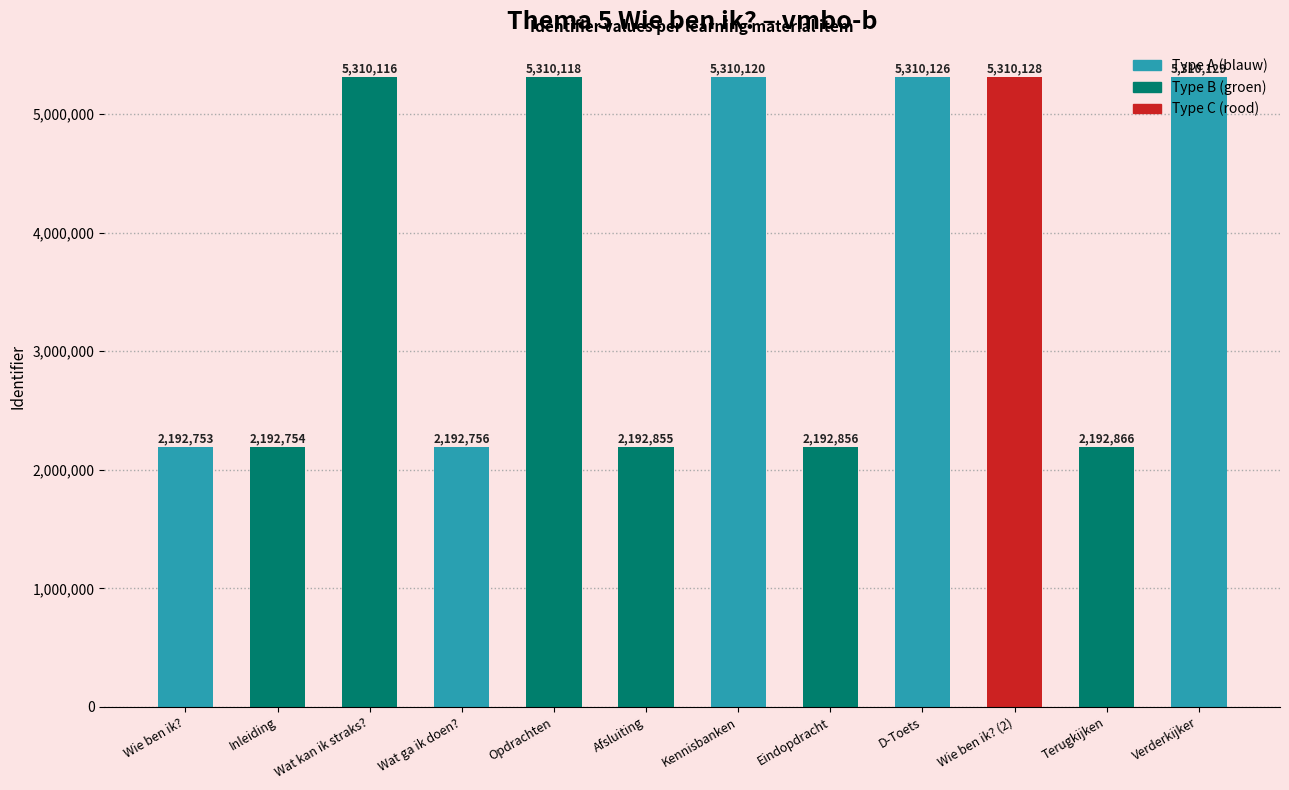

Reading left to right, extract all data points from this chart.

2192753	2192754	5310116	2192756	5310118	2192855	5310120	2192856	5310126	5310128	2192866	5310129